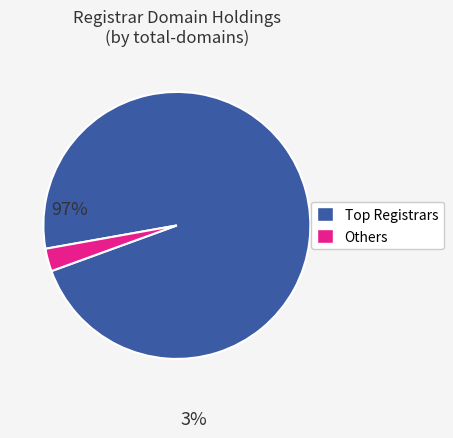

Does any single category account for the majority?

Yes